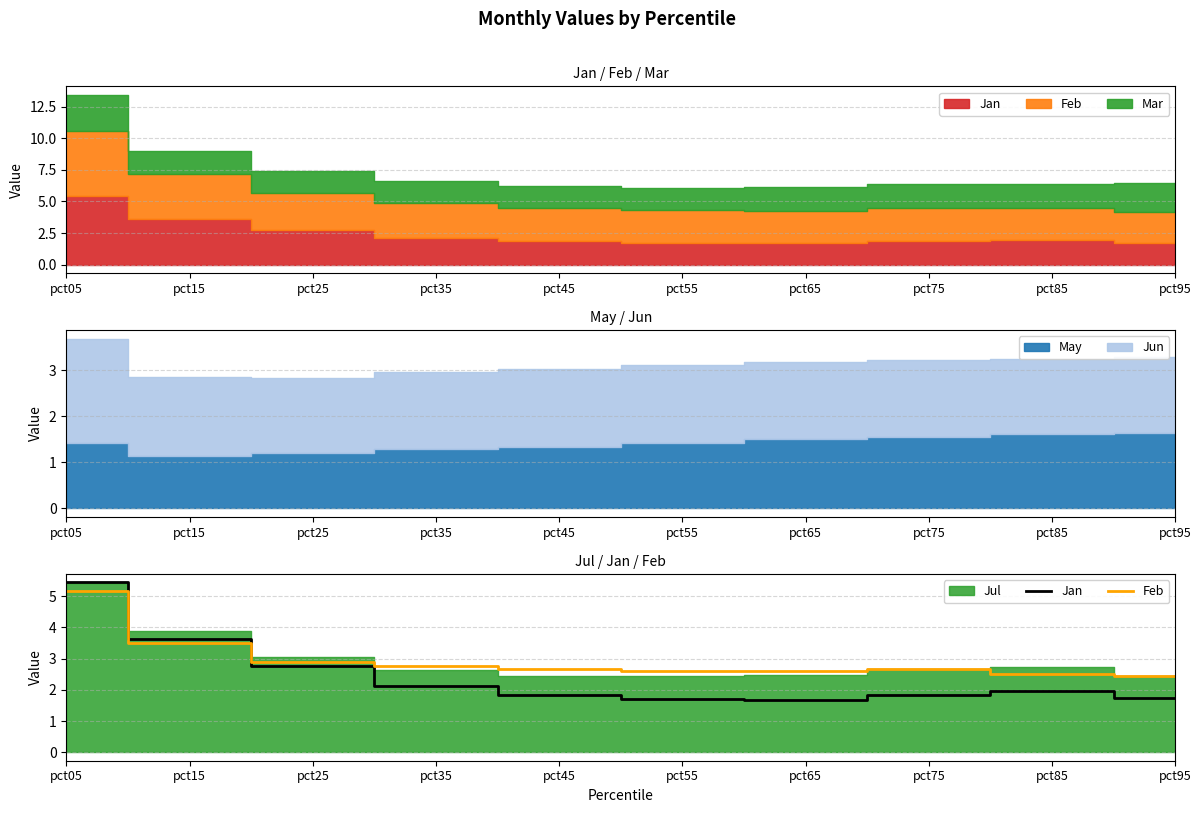

How many interior local peaks does the Jan series have?

1